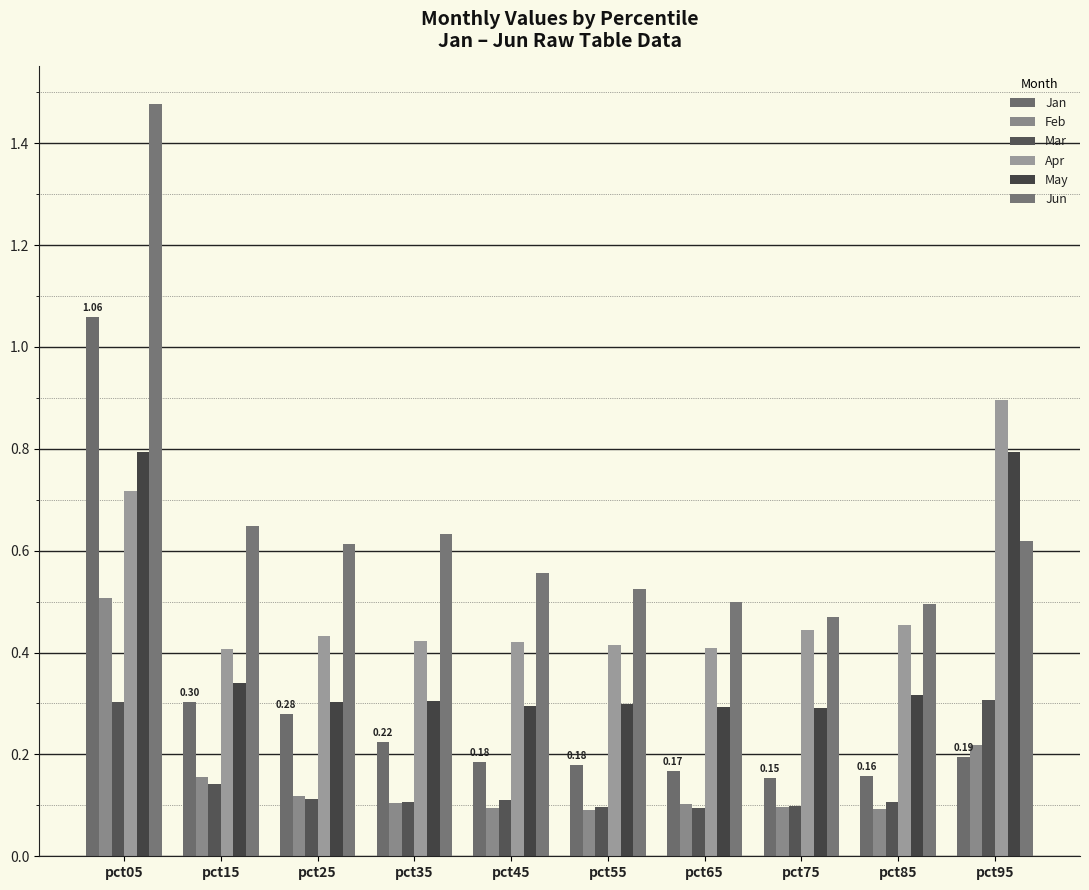

What is the difference between the maximum and minimum values in the Mar series?

0.2